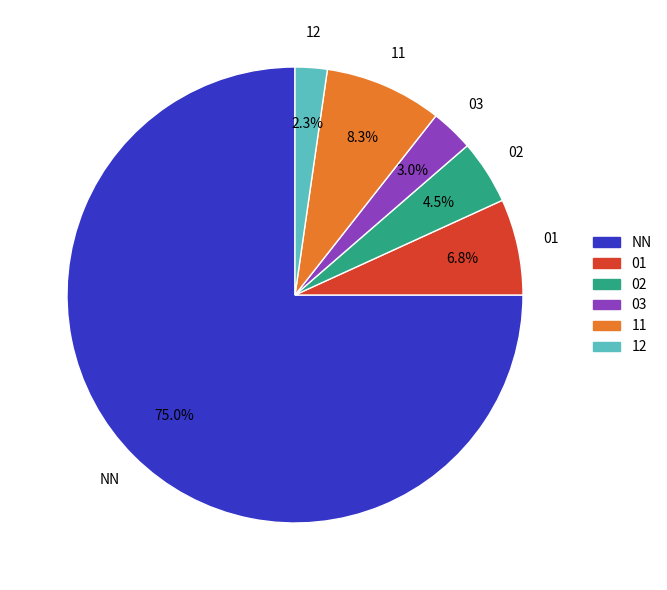

The 11 slice represents 21% of the pie. True or false?

False